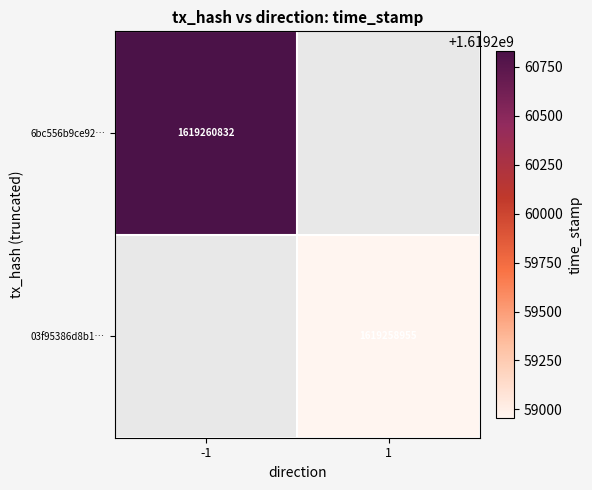

The 03f95386d8b1… series shows 2301767120 at 1. True or false?

False